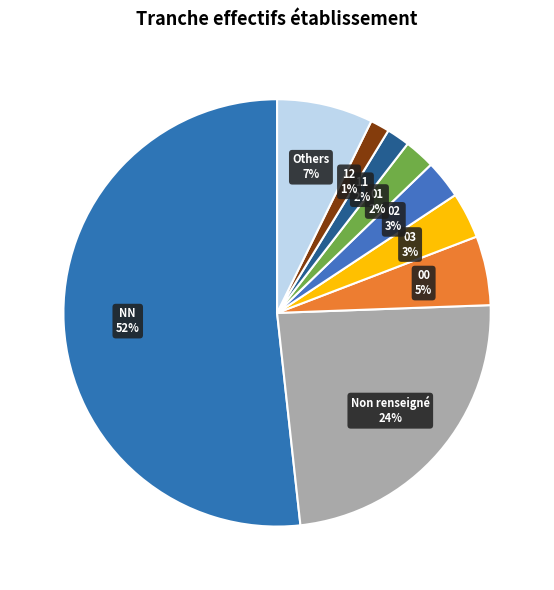

To the nearest percent, what is the average slice percentage?

11%